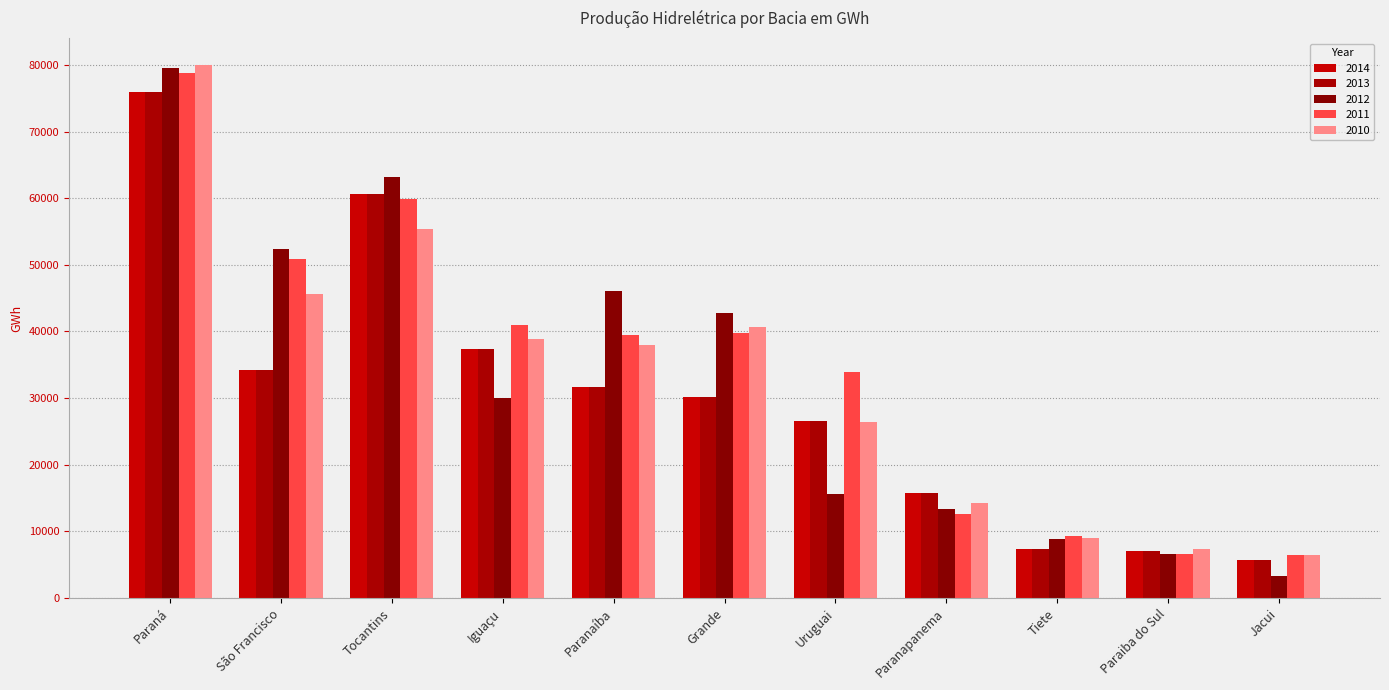

Is the value of 2010 at Grande greater than the value of 2011 at Tocantins?

No